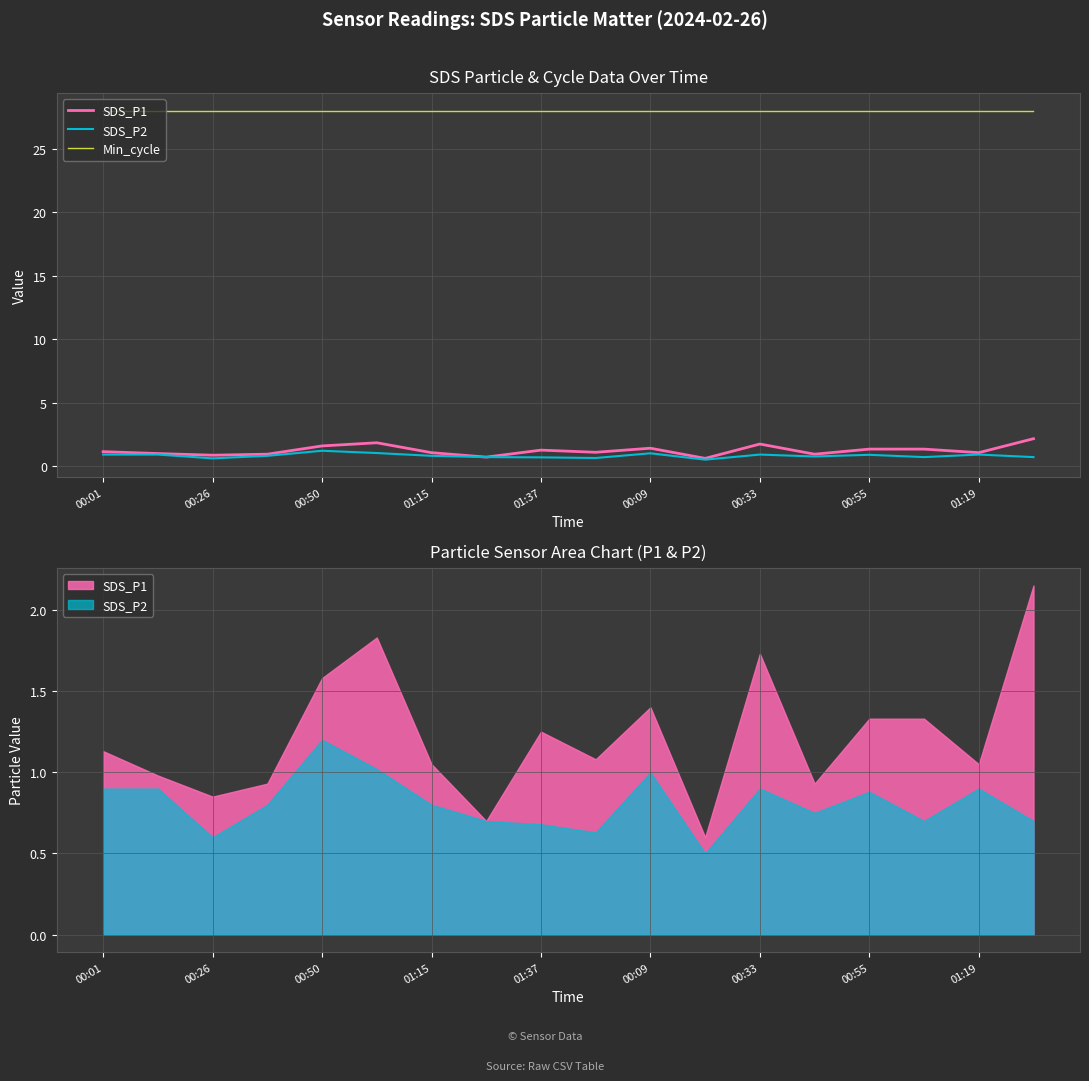

What position from the left is 00:50?

5